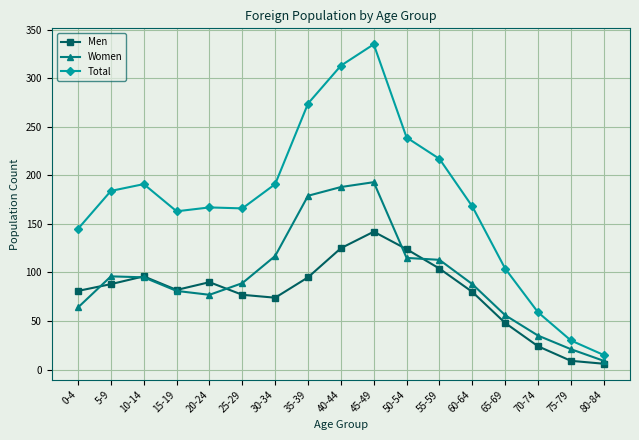

Between which two adjacent categories do Men and Women first intersect?

0-4 and 5-9